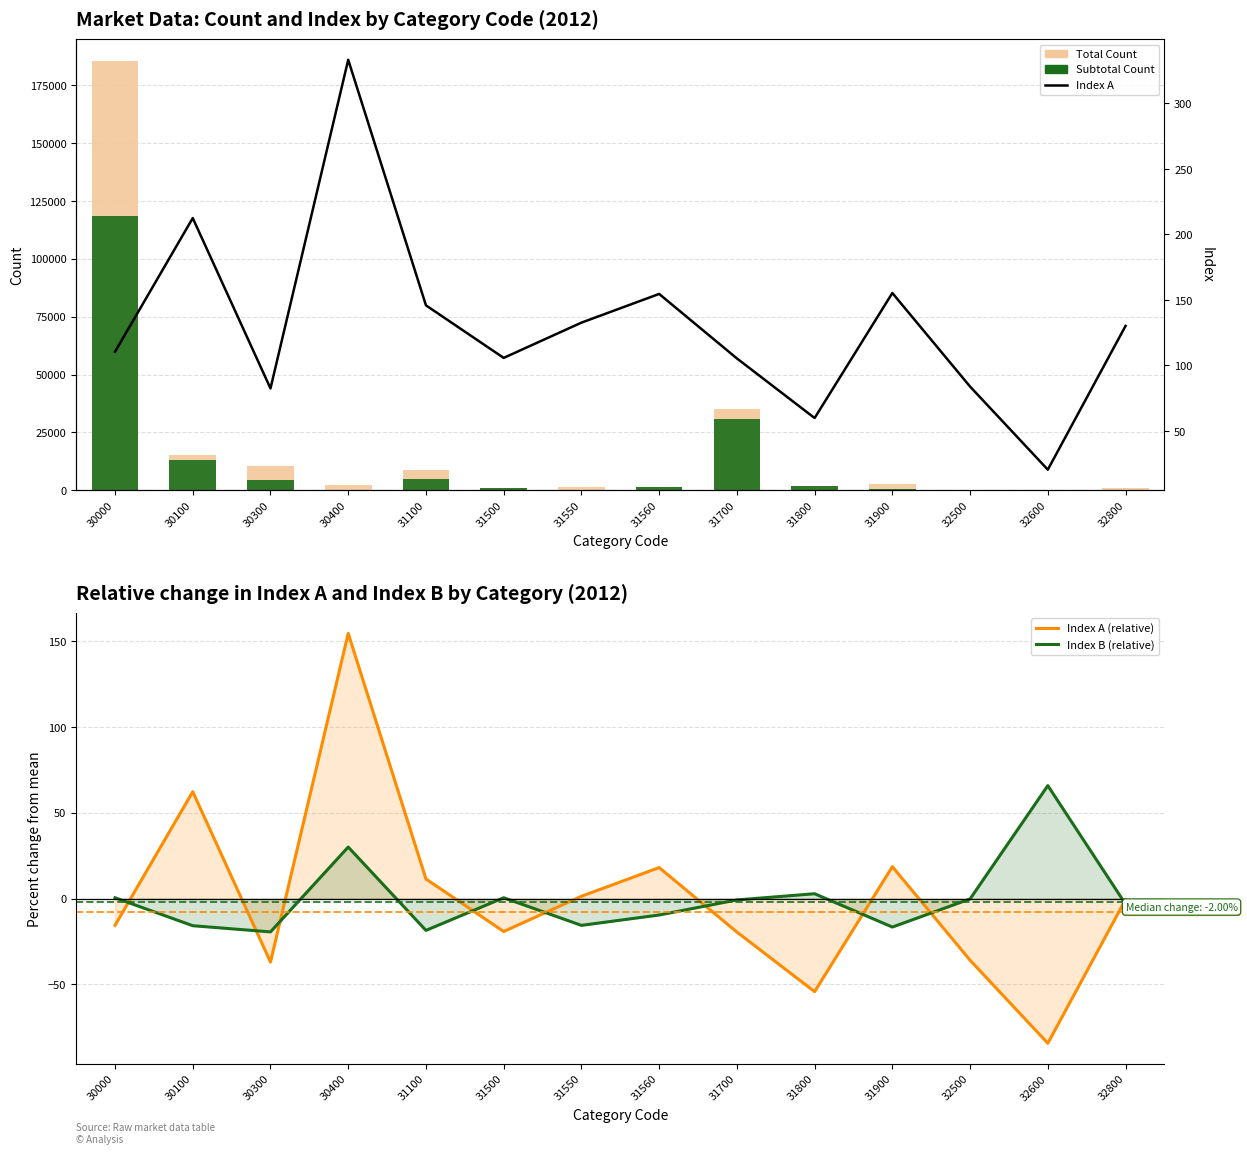

What is the average value of the Total Count series?

19007.7